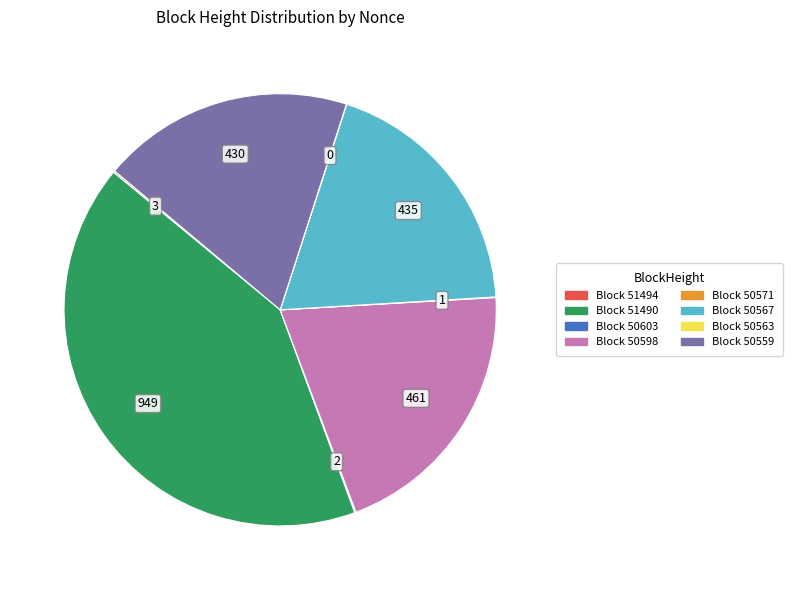

Does any single category account for the majority?

No